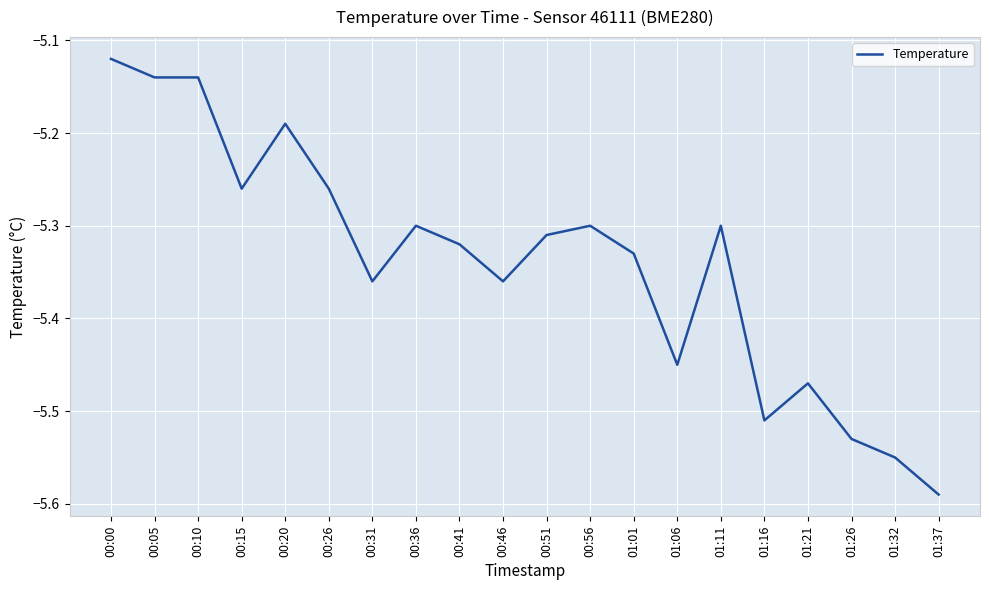

Which category has the highest value across all series?

00:00